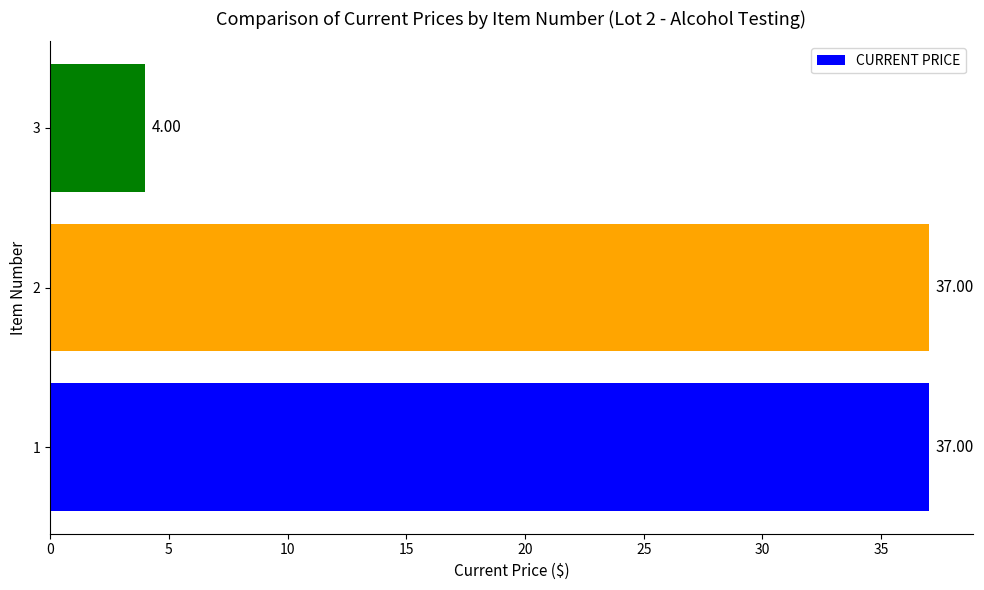

Count the values in the range 4 to 37.

3